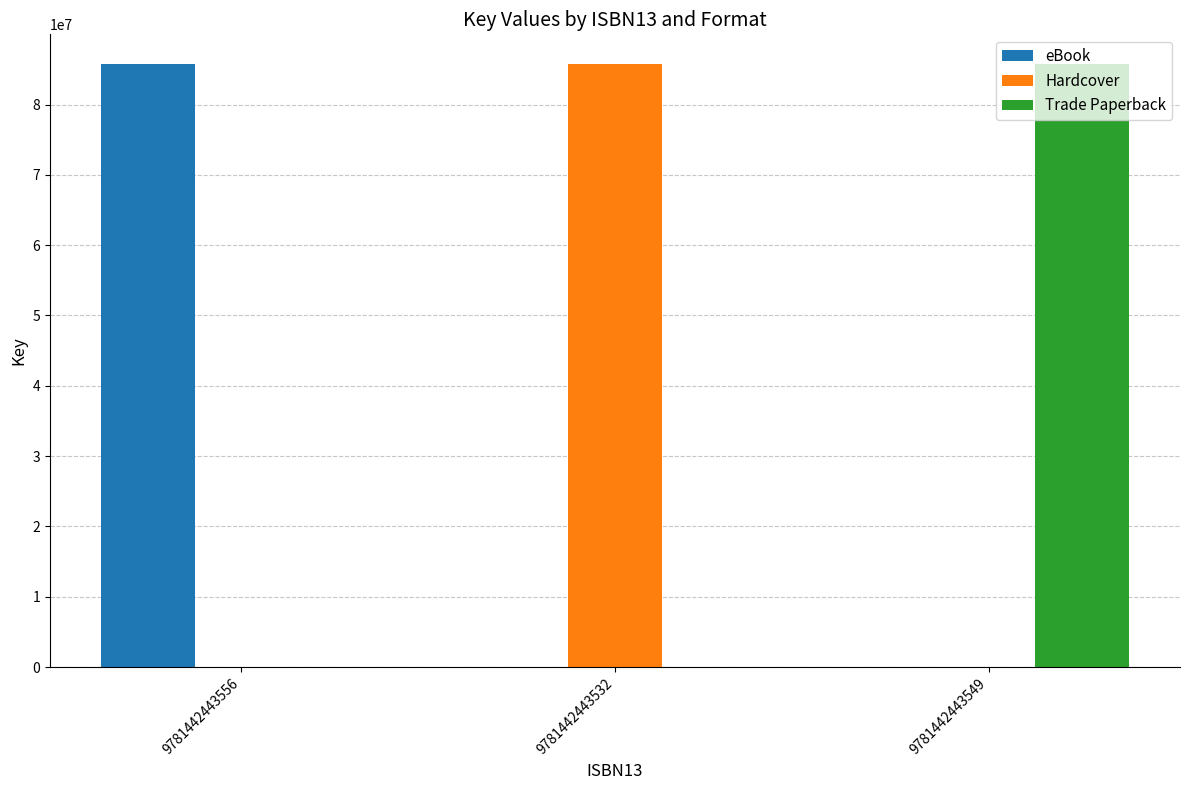

What is the spread (max minus min) of values at 9781442443549?

85694980